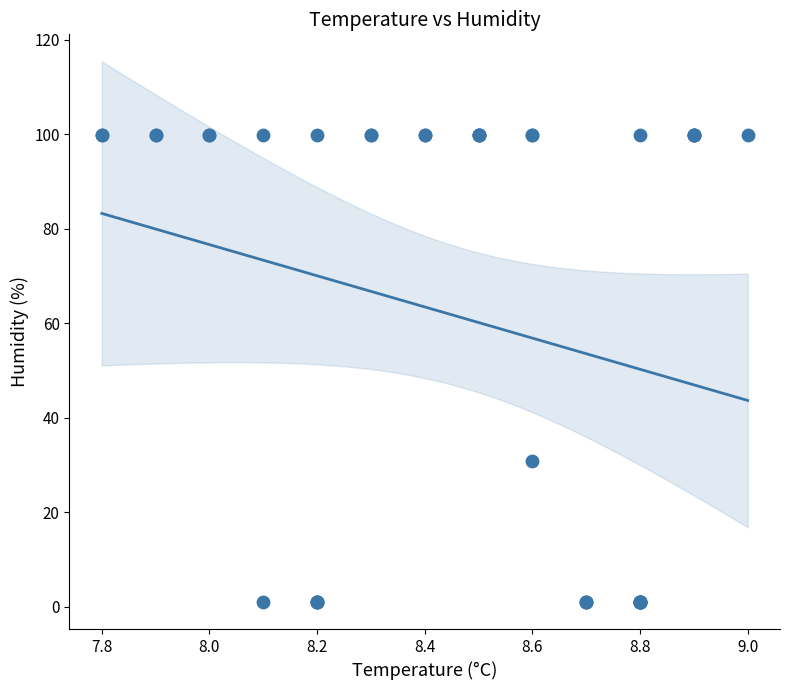

What Y value in the scatter plot is closest to 50?

30.8